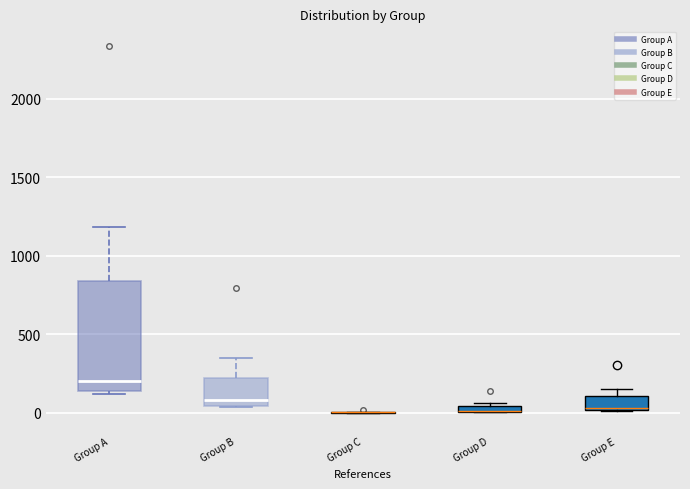

Which box is the tallest, from its lower edge to its upper edge?

Group A